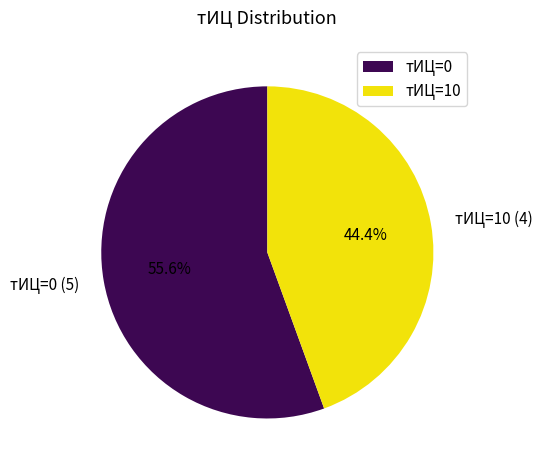

Rank the categories by value from lowest to highest.

тИЦ=10, тИЦ=0